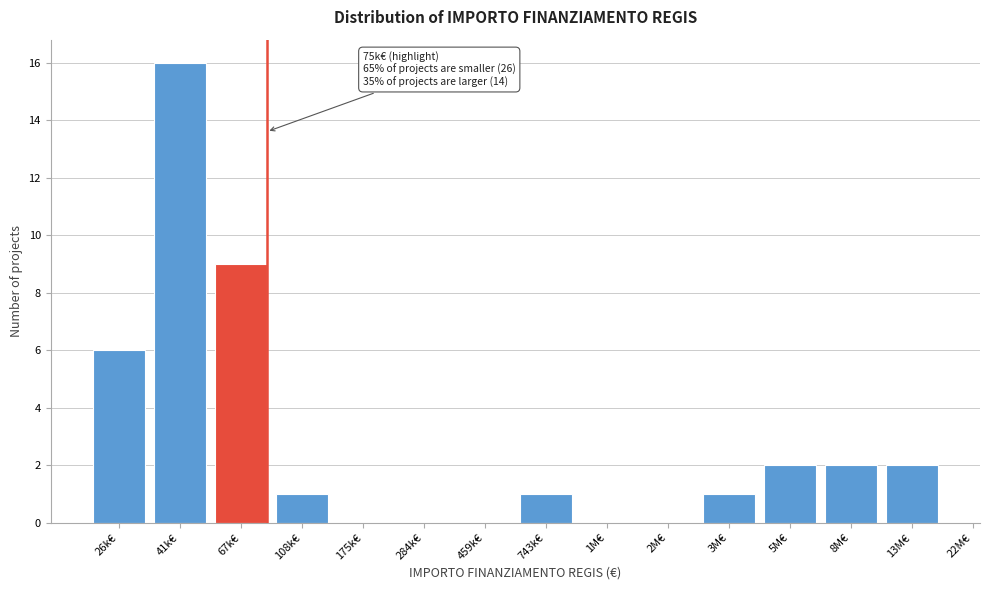

Reading left to right, what are all the values shown in this chart?

26k€=6	41k€=16	67k€=9	108k€=1	175k€=0	284k€=0	459k€=0	743k€=1	1M€=0	2M€=0	3M€=1	5M€=2	8M€=2	13M€=2